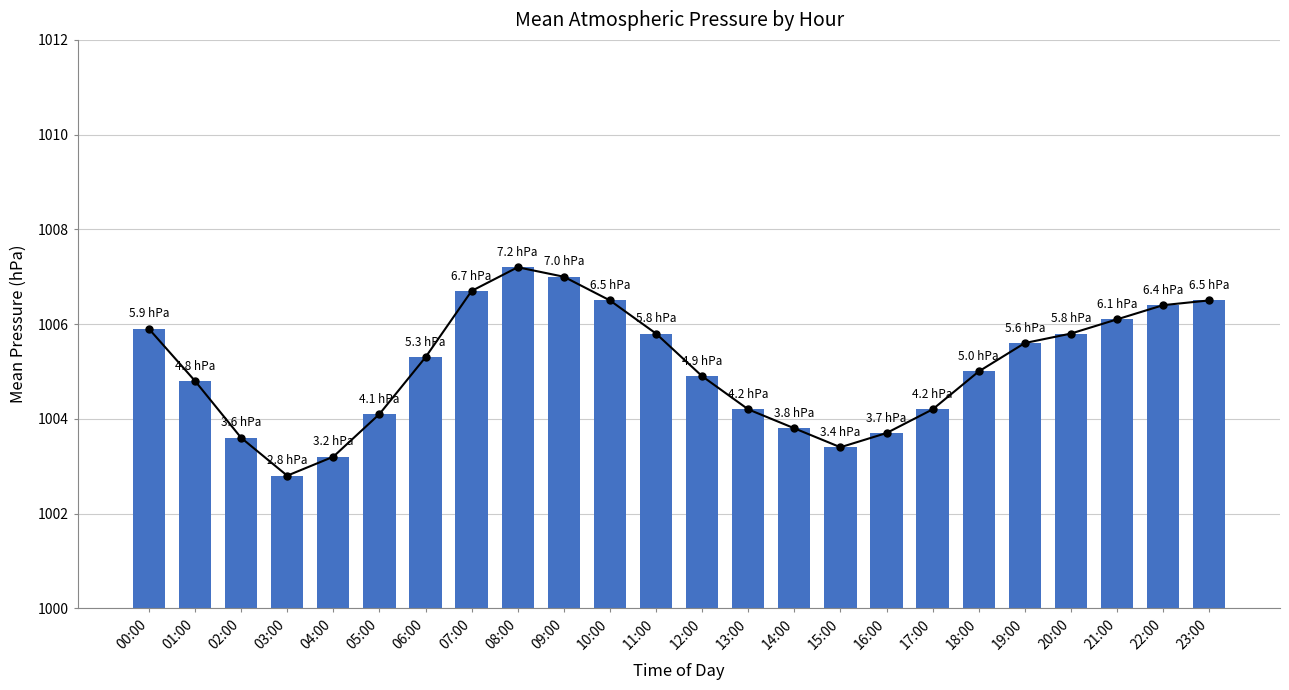

Where does the data first go above 1005?

00:00